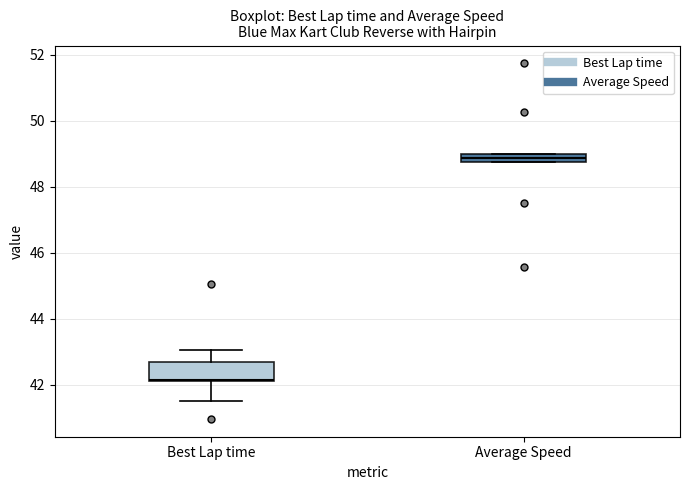

Comparing the boxes themselves (not the whiskers), which one is the tallest?

Best Lap time